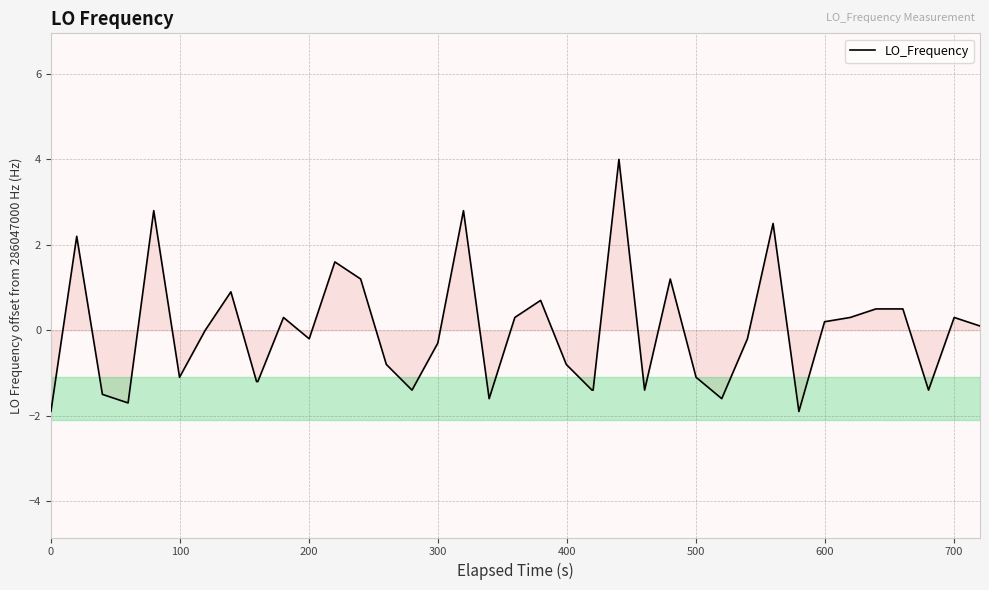

What is the sum of all values?

-1.2